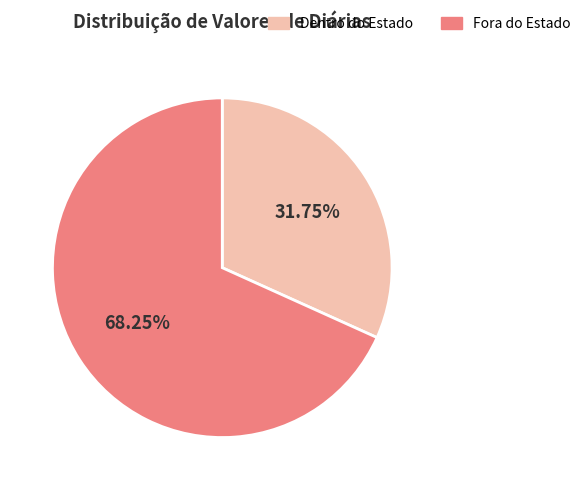

Is there any slice that represents more than half of the pie?

Yes